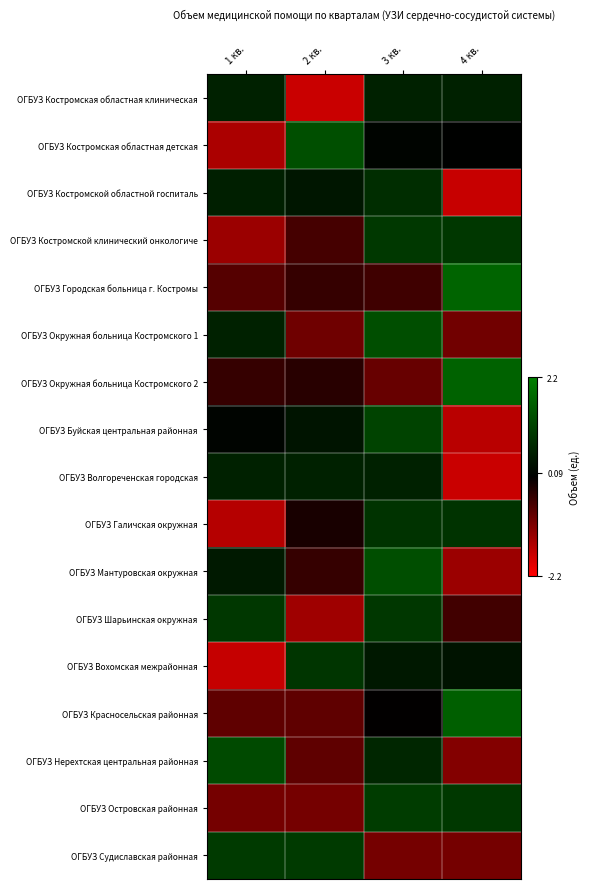

Reading right to left, extract all data points from this chart.

ОГБУЗ Костромская областная клиническая: 4 кв.=0.6	3 кв.=0.6	2 кв.=-1.7	1 кв.=0.6
ОГБУЗ Костромская областная детская: 4 кв.=0.0	3 кв.=0.1	2 кв.=1.4	1 кв.=-1.5
ОГБУЗ Костромской областной госпиталь: 4 кв.=-1.7	3 кв.=0.8	2 кв.=0.4	1 кв.=0.5
ОГБУЗ Костромской клинический онкологиче: 4 кв.=1.0	3 кв.=1.0	2 кв.=-0.6	1 кв.=-1.3
ОГБУЗ Городская больница г. Костромы: 4 кв.=1.7	3 кв.=-0.5	2 кв.=-0.4	1 кв.=-0.7
ОГБУЗ Окружная больница Костромского 1: 4 кв.=-1.0	3 кв.=1.3	2 кв.=-1.0	1 кв.=0.6
ОГБУЗ Окружная больница Костромского 2: 4 кв.=1.7	3 кв.=-0.9	2 кв.=-0.3	1 кв.=-0.5
ОГБУЗ Буйская центральная районная: 4 кв.=-1.6	3 кв.=1.2	2 кв.=0.3	1 кв.=0.1
ОГБУЗ Волгореченская городская: 4 кв.=-1.7	3 кв.=0.6	2 кв.=0.6	1 кв.=0.6
ОГБУЗ Галичская окружная: 4 кв.=0.9	3 кв.=0.9	2 кв.=-0.2	1 кв.=-1.5
ОГБУЗ Мантуровская окружная: 4 кв.=-1.3	3 кв.=1.3	2 кв.=-0.5	1 кв.=0.4
ОГБУЗ Шарьинская окружная: 4 кв.=-0.6	3 кв.=1.0	2 кв.=-1.4	1 кв.=1.0
ОГБУЗ Вохомская межрайонная: 4 кв.=0.3	3 кв.=0.4	2 кв.=0.9	1 кв.=-1.7
ОГБУЗ Красносельская районная: 4 кв.=1.6	3 кв.=-0.0	2 кв.=-0.8	1 кв.=-0.8
ОГБУЗ Нерехтская центральная районная: 4 кв.=-1.1	3 кв.=0.7	2 кв.=-0.8	1 кв.=1.3
ОГБУЗ Островская районная: 4 кв.=1.0	3 кв.=1.0	2 кв.=-1.0	1 кв.=-1.0
ОГБУЗ Судиславская районная: 4 кв.=-1.0	3 кв.=-1.0	2 кв.=1.0	1 кв.=1.0